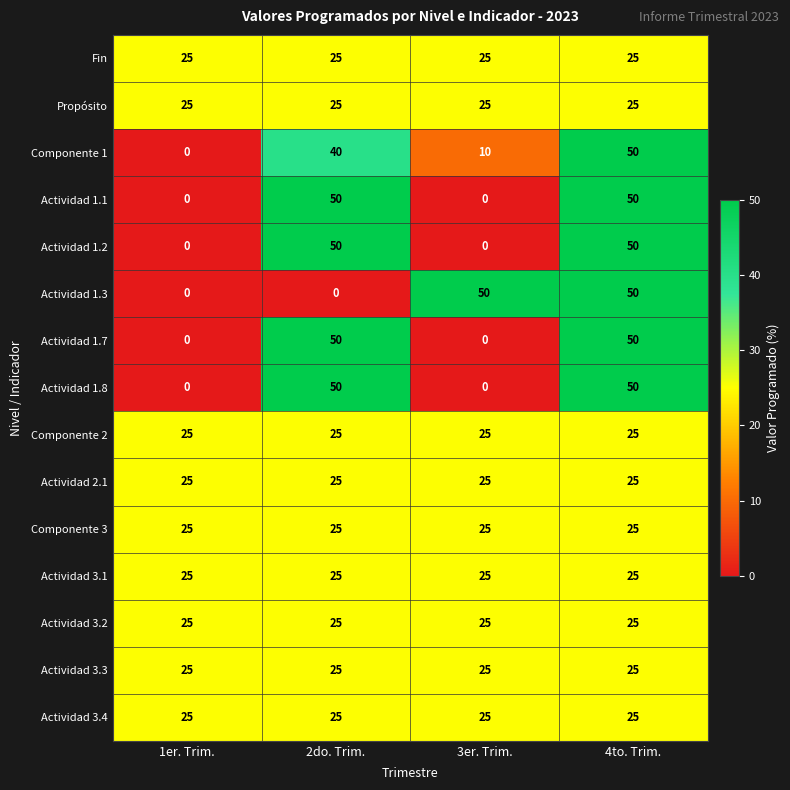

What is the difference between the highest and lowest values at 2do. Trim.?

50